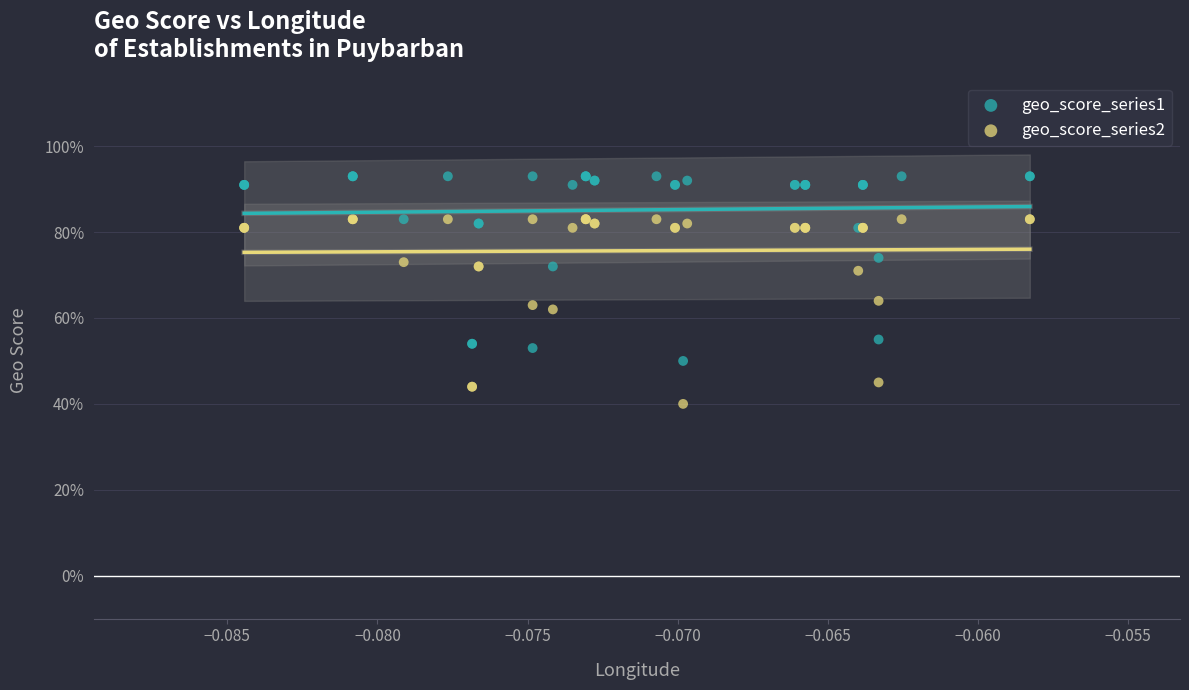

What are all the series names shown in the legend?

geo_score_series1, geo_score_series2